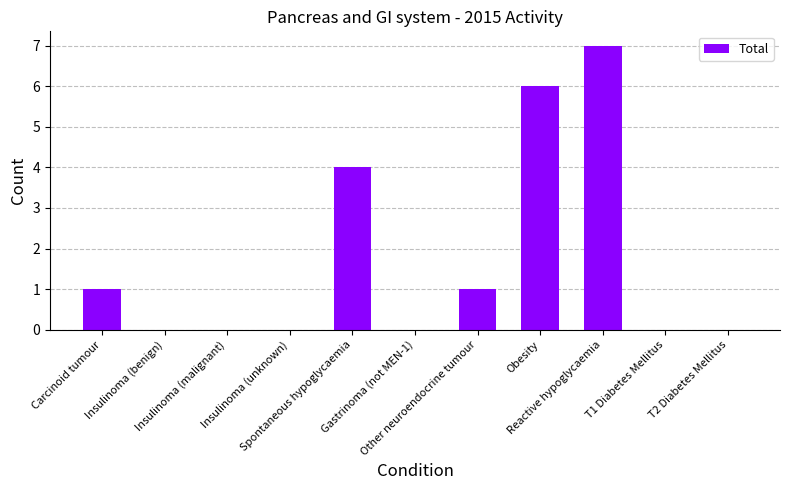

At which label is the value closest to 3?

Spontaneous hypoglycaemia